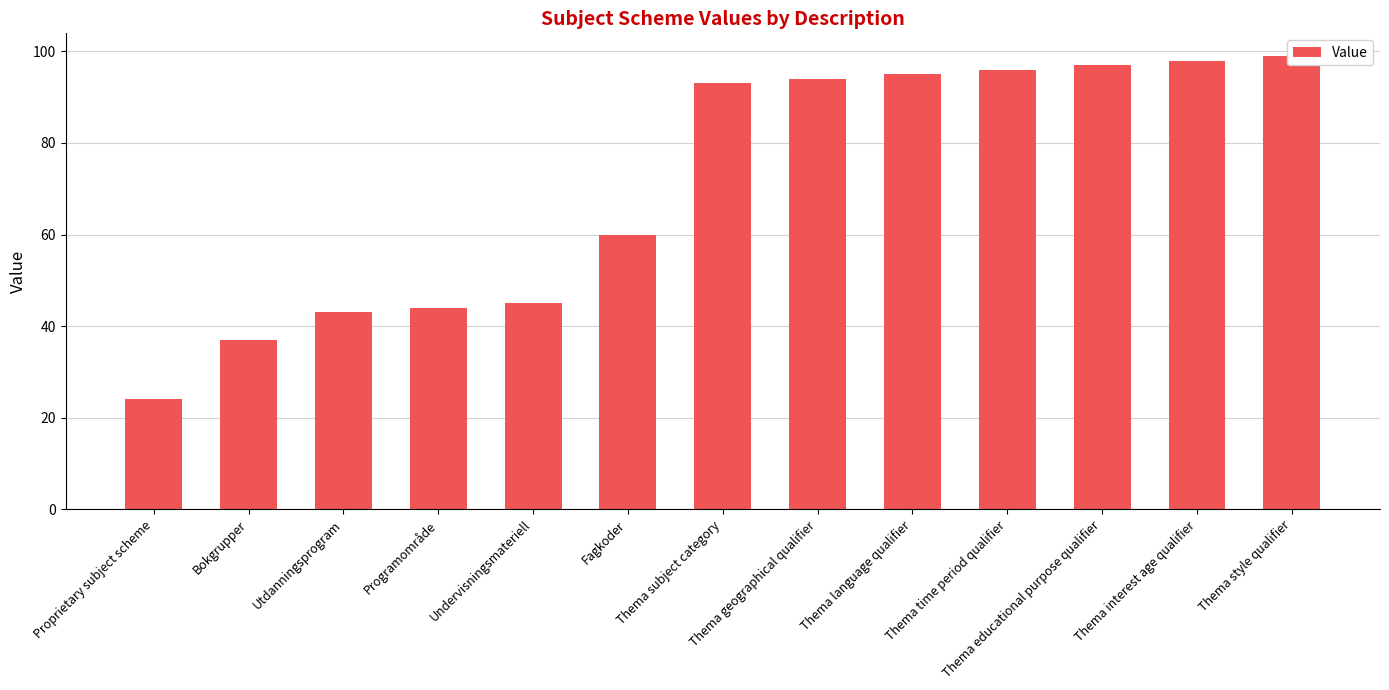

List the labels in order of value, smallest first.

Proprietary subject scheme, Bokgrupper, Utdanningsprogram, Programområde, Undervisningsmateriell, Fagkoder, Thema subject category, Thema geographical qualifier, Thema language qualifier, Thema time period qualifier, Thema educational purpose qualifier, Thema interest age qualifier, Thema style qualifier